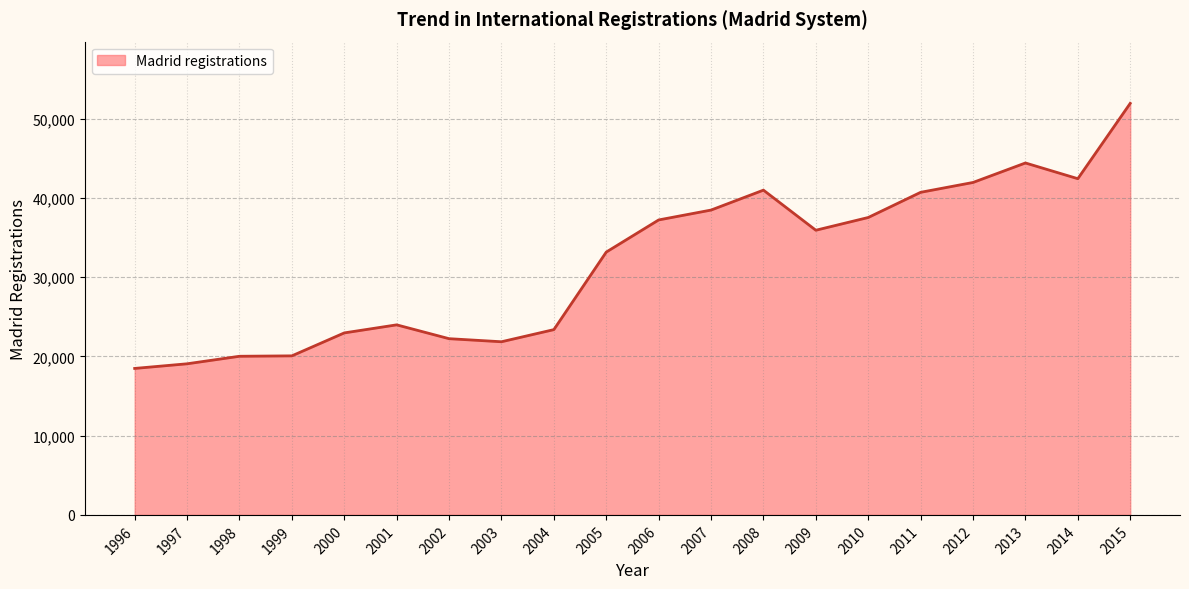

What is the difference between the maximum and minimum values?

33453